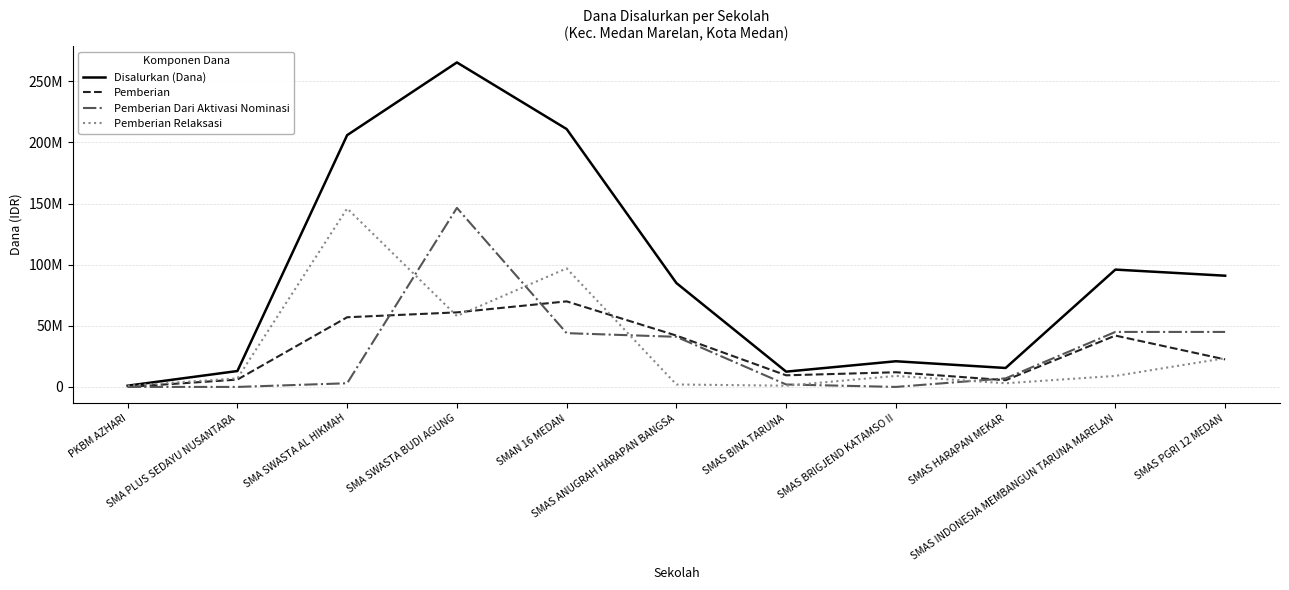

What are all the series names shown in the legend?

Disalurkan (Dana), Pemberian, Pemberian Dari Aktivasi Nominasi, Pemberian Relaksasi